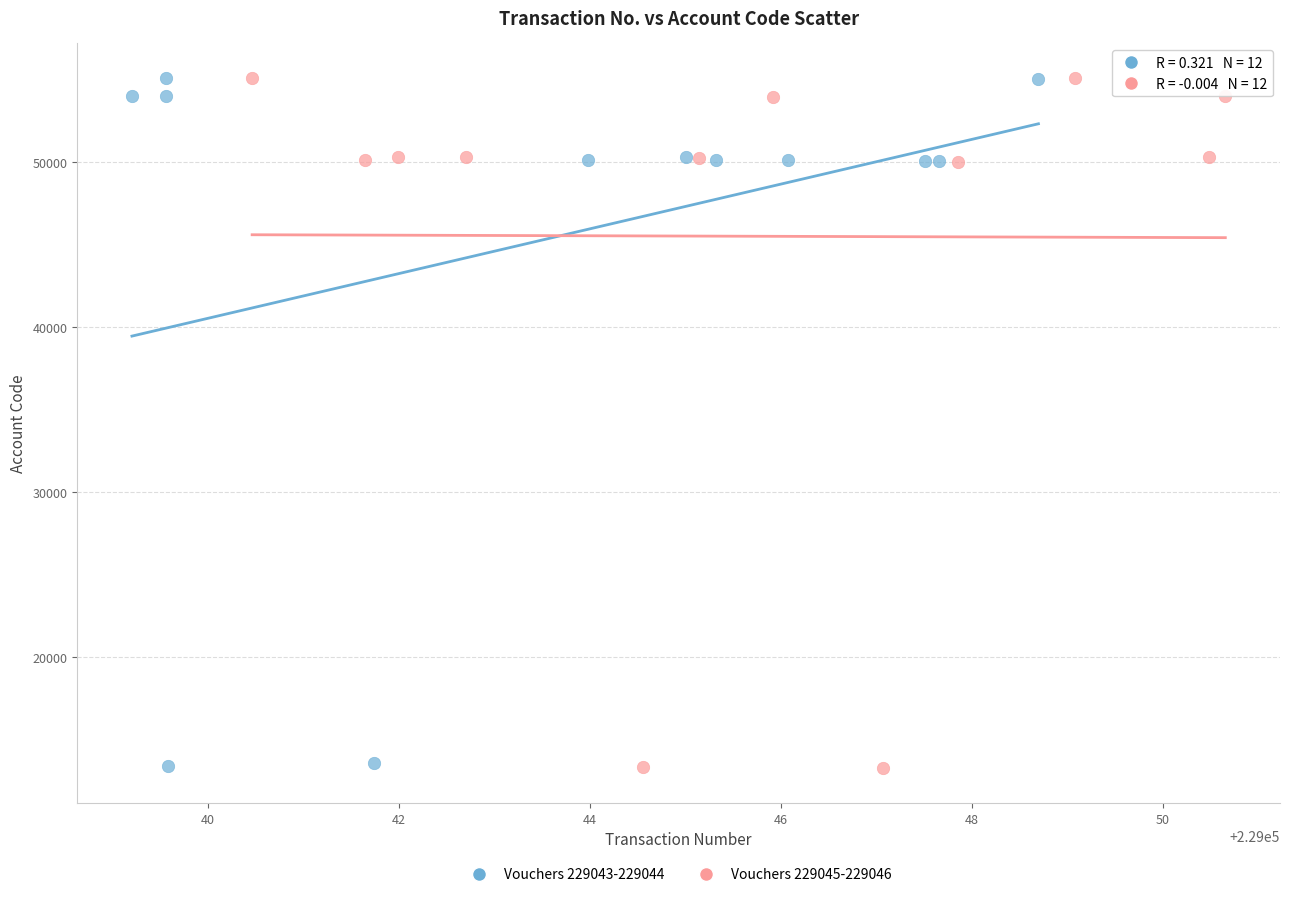

Which series has the widest spread of Y values?

Vouchers 229045-229046